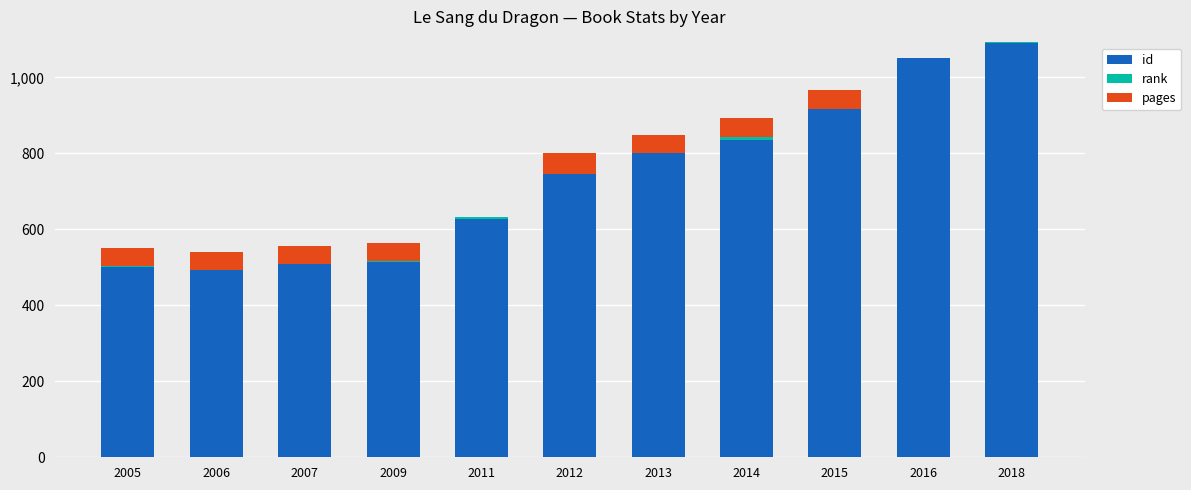

The id series shows 380 at 2011. True or false?

False